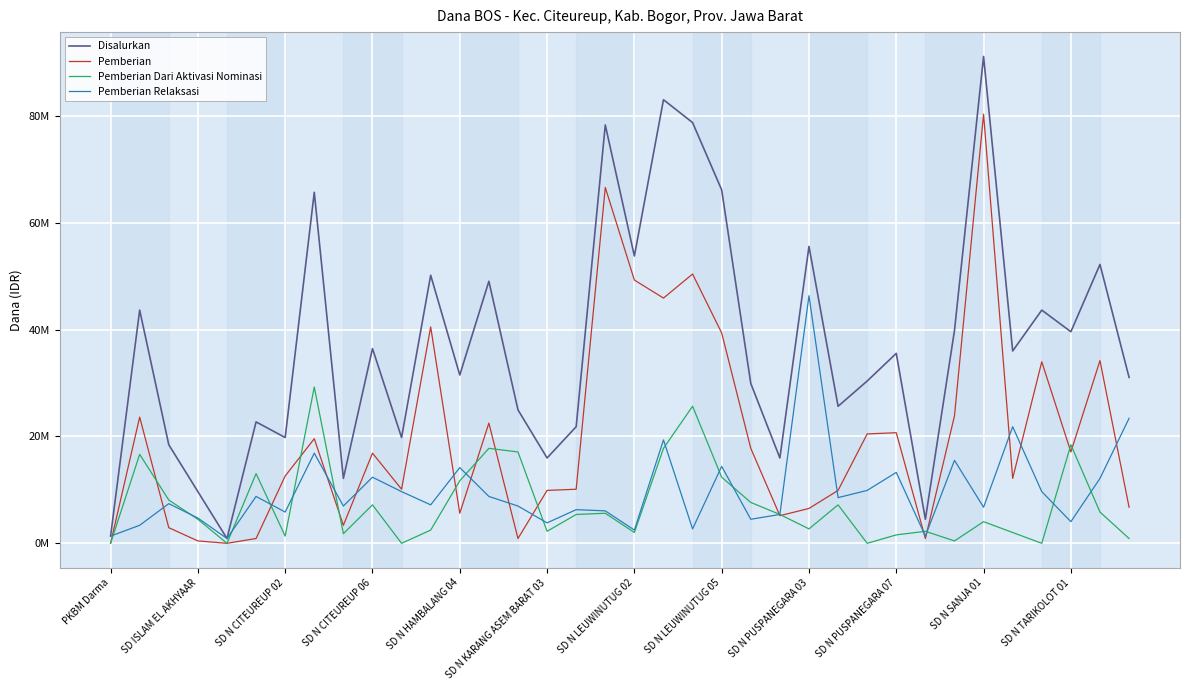

In Pemberian Relaksasi, how many points are higher than both neighbors (excluding endpoints)?

12